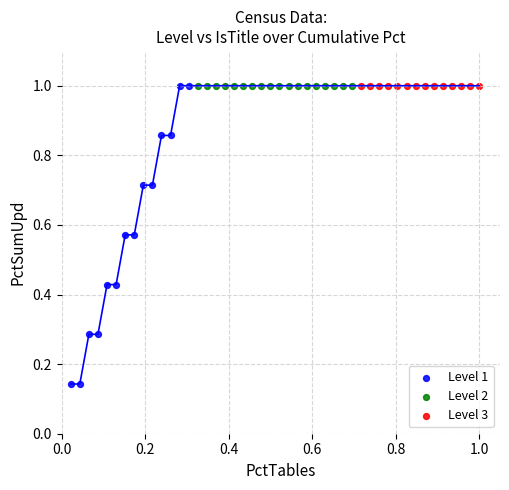

Which series contains the lowest Y value?

Level 1